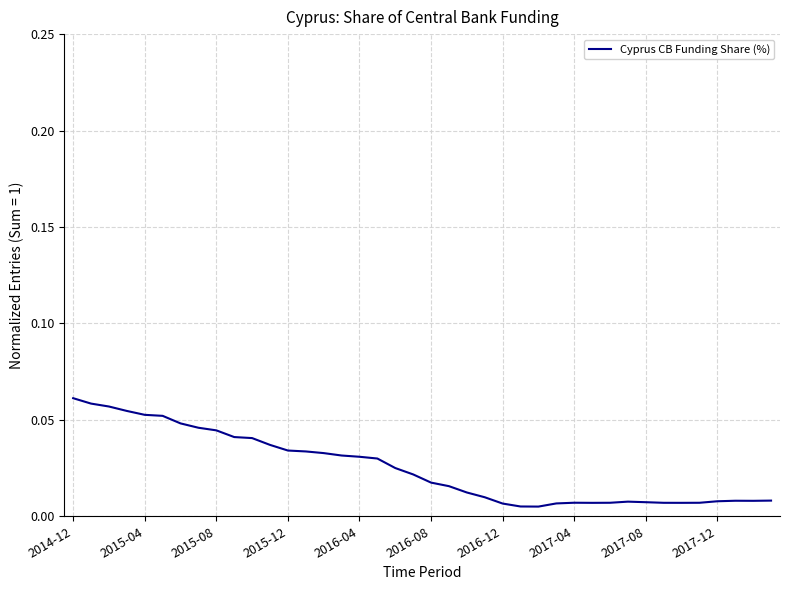

What is the maximum value shown in the chart?

0.1